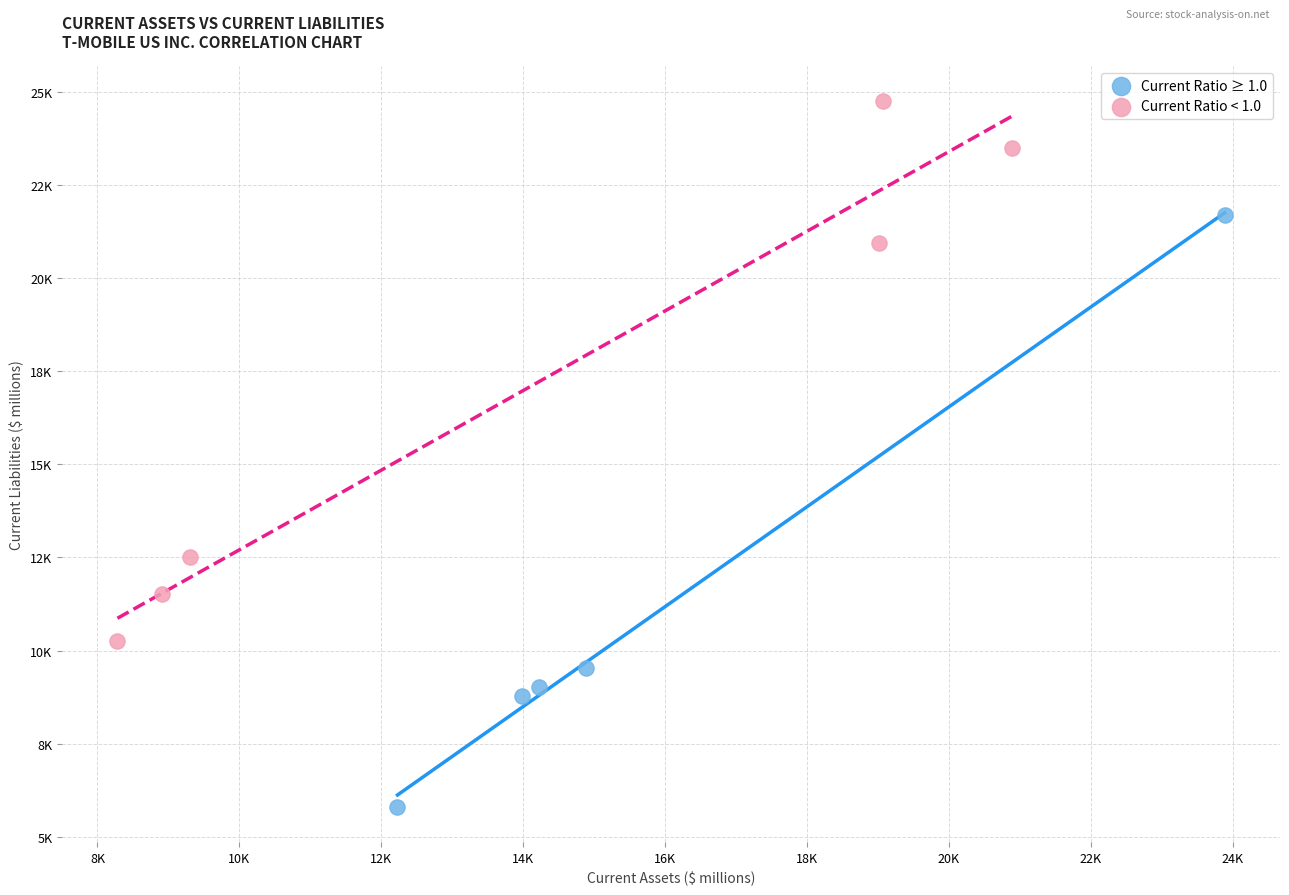

What are all the series names shown in the legend?

Current Ratio ≥ 1.0, Current Ratio < 1.0